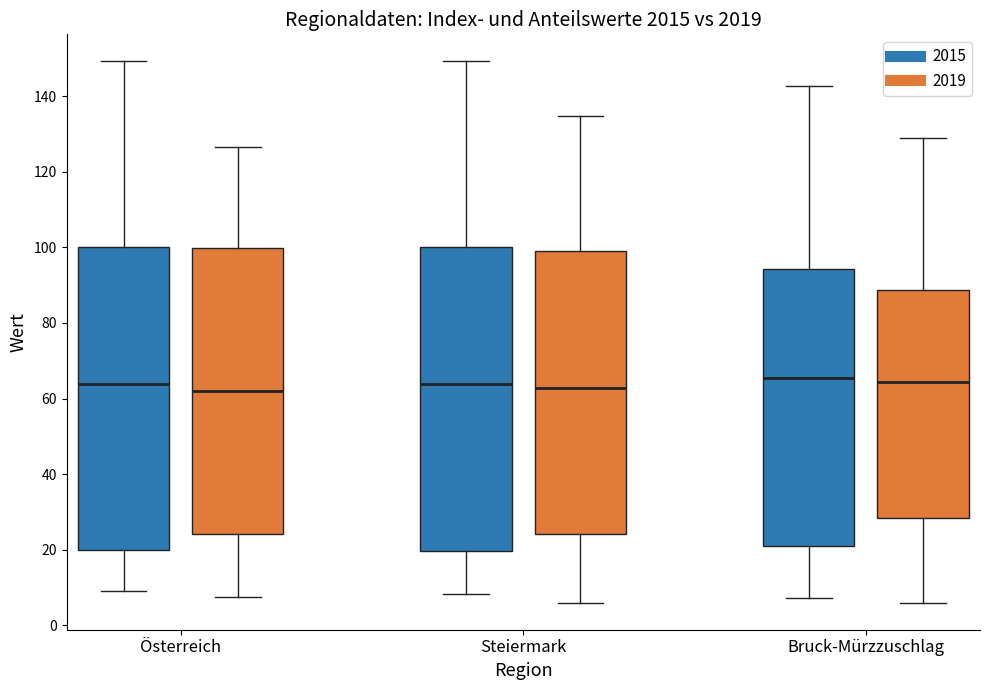

Where does the upper whisker of the box for Steiermark (2015) end on the y-axis? The values are not printed on the chart, so give them approximately, as read against the axis.

150